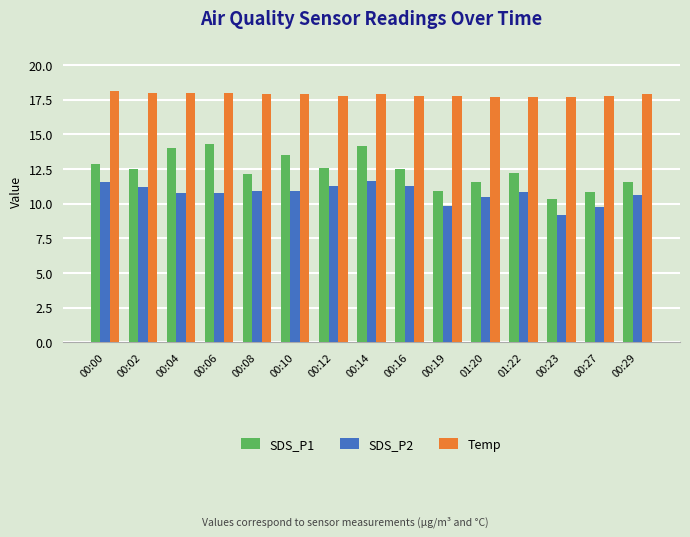

What is the total value across all series at 00:04?

42.8